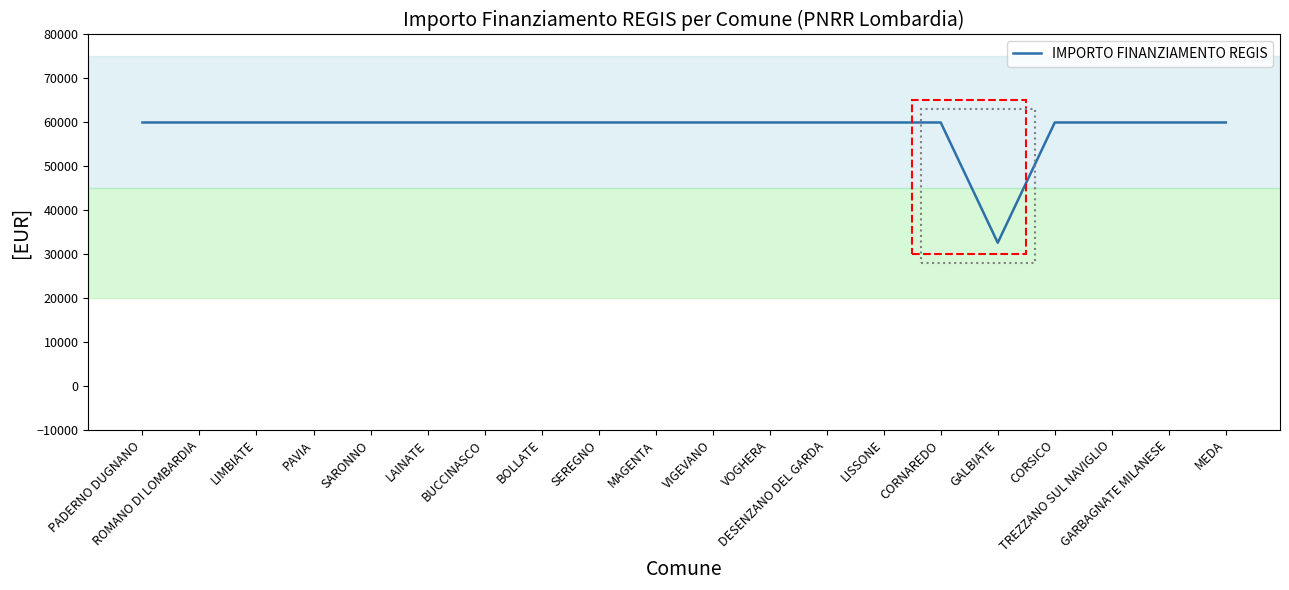

Reading left to right, what are all the values shown in this chart?

PADERNO DUGNANO=59966	ROMANO DI LOMBARDIA=59966	LIMBIATE=59966	PAVIA=59966	SARONNO=59966	LAINATE=59966	BUCCINASCO=59966	BOLLATE=59966	SEREGNO=59966	MAGENTA=59966	VIGEVANO=59966	VOGHERA=59966	DESENZANO DEL GARDA=59966	LISSONE=59966	CORNAREDO=59966	GALBIATE=32589	CORSICO=59966	TREZZANO SUL NAVIGLIO=59966	GARBAGNATE MILANESE=59966	MEDA=59966